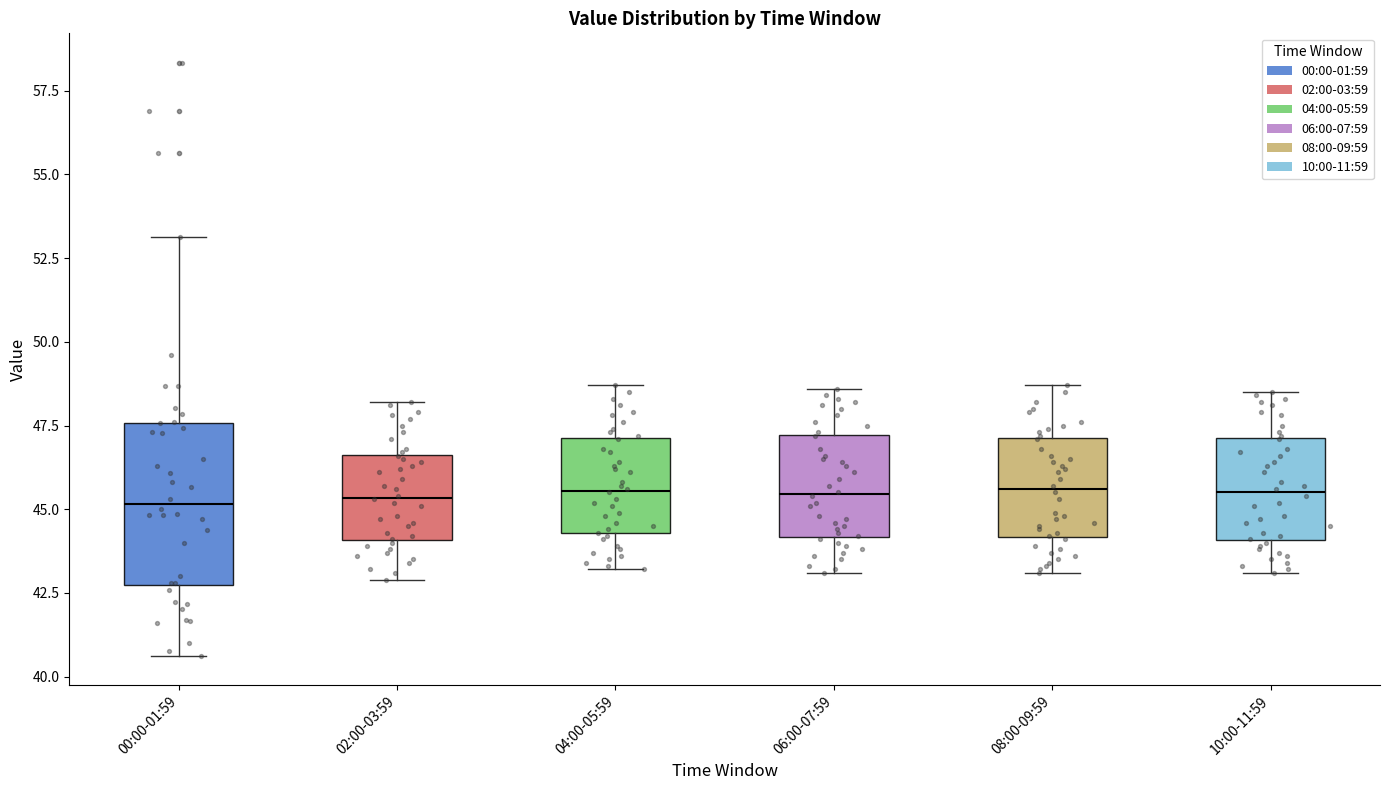

Reading left to right, read every box against the y-axis: the position of its median line, the range the box covers, and the ends of its whiskers. The values are not printed on the chart, so give them approximately, as read against the axis.

00:00-01:59: median 45.0, box 43.0 to 47.5, whiskers 40.5 to 53.0
02:00-03:59: median 45.5, box 44.0 to 46.5, whiskers 43.0 to 48.0
04:00-05:59: median 45.5, box 44.5 to 47.0, whiskers 43.0 to 48.5
06:00-07:59: median 45.5, box 44.0 to 47.0, whiskers 43.0 to 48.5
08:00-09:59: median 45.5, box 44.0 to 47.0, whiskers 43.0 to 48.5
10:00-11:59: median 45.5, box 44.0 to 47.0, whiskers 43.0 to 48.5